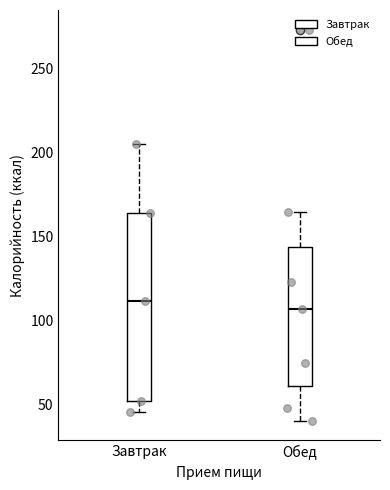

Reading left to right, read every box against the y-axis: the position of its median line, the range the box covers, and the ends of its whiskers. The values are not printed on the chart, so give them approximately, as read against the axis.

Завтрак: median 110, box 50 to 165, whiskers 45 to 205
Обед: median 105, box 60 to 145, whiskers 40 to 165